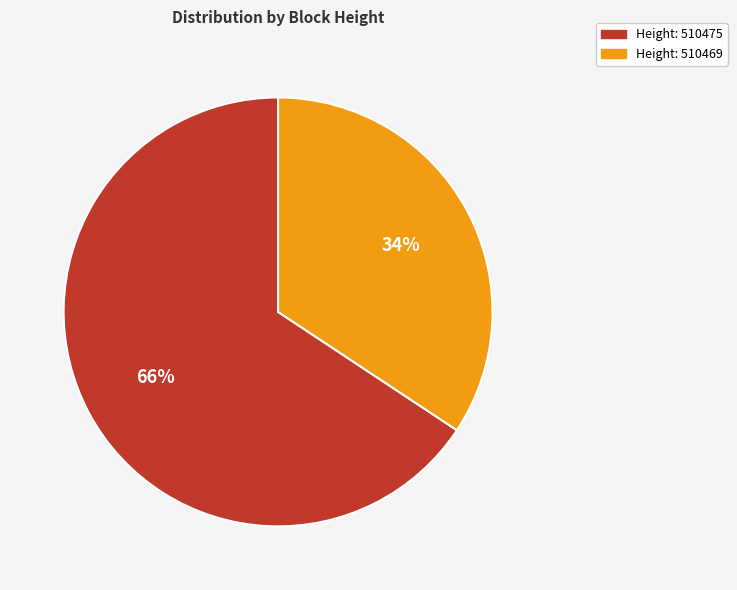

How many slices are in this pie chart?

2